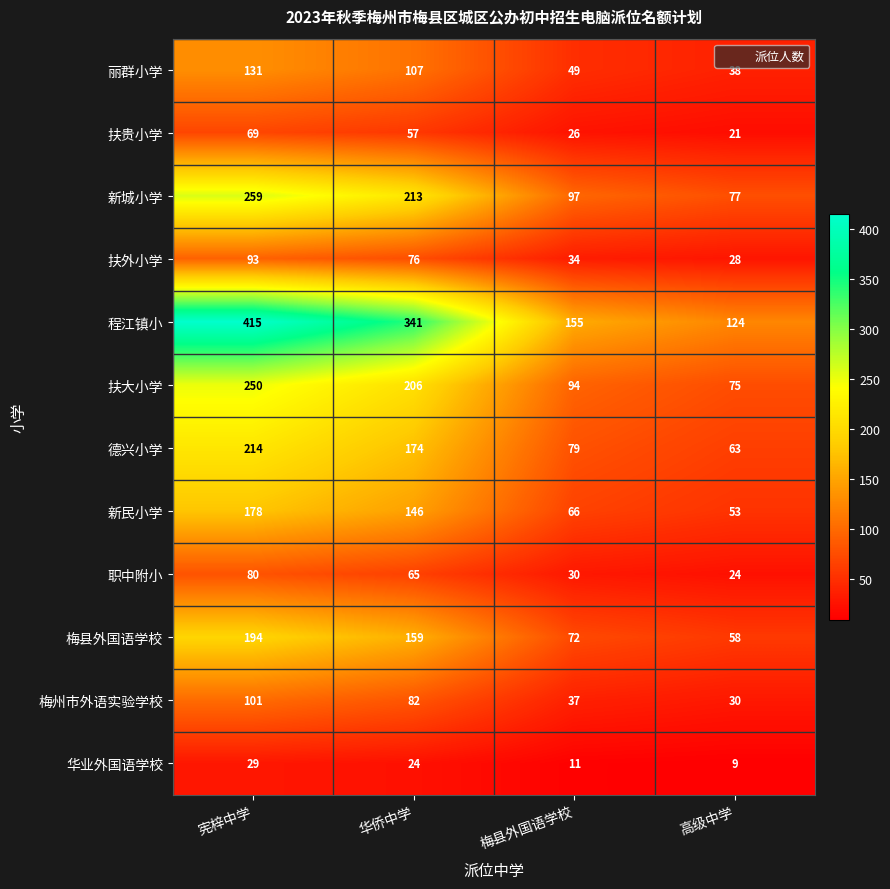

Which series changed the most between 梅县外国语学校 and 高级中学?

程江镇小